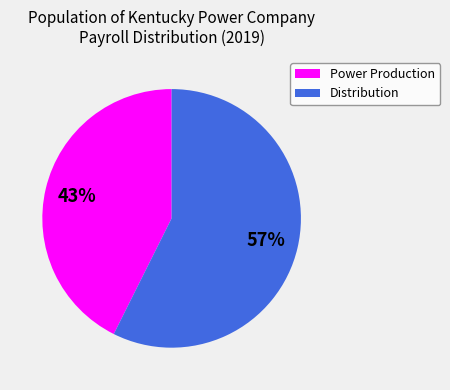

Is the sum of Power Production and Distribution greater than half?

Yes